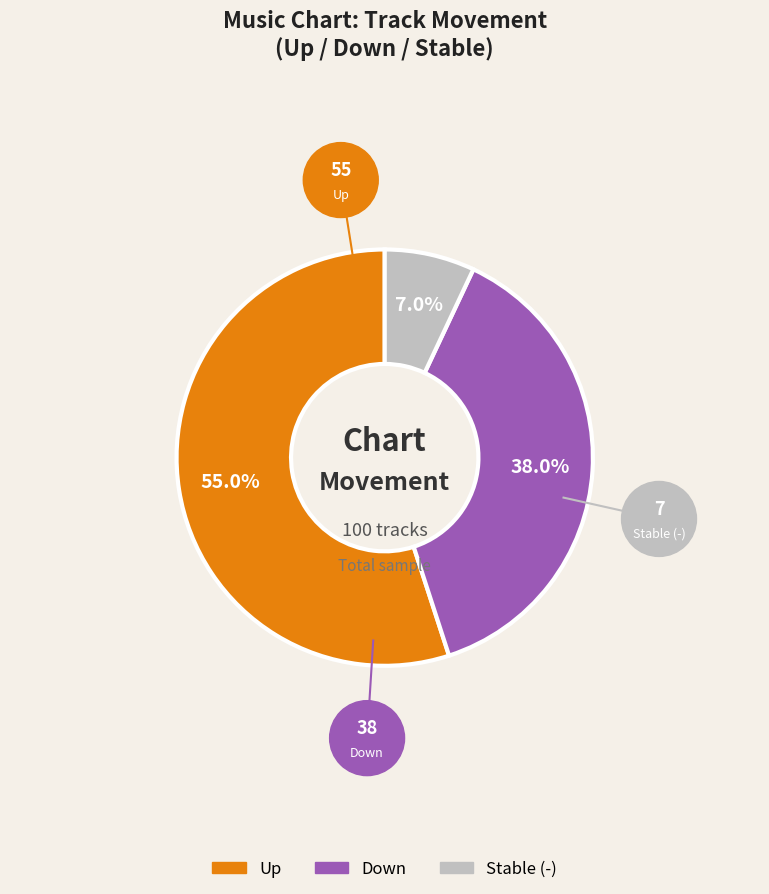

Does any single category account for the majority?

Yes